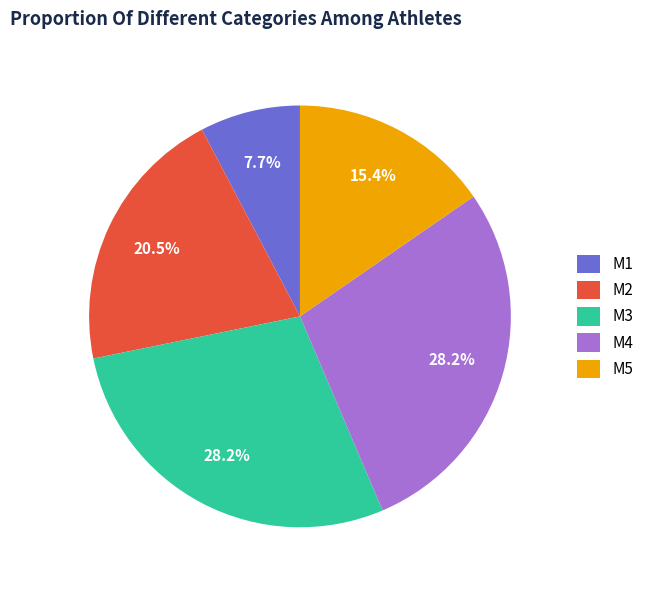

Is M1 the majority of the pie?

No